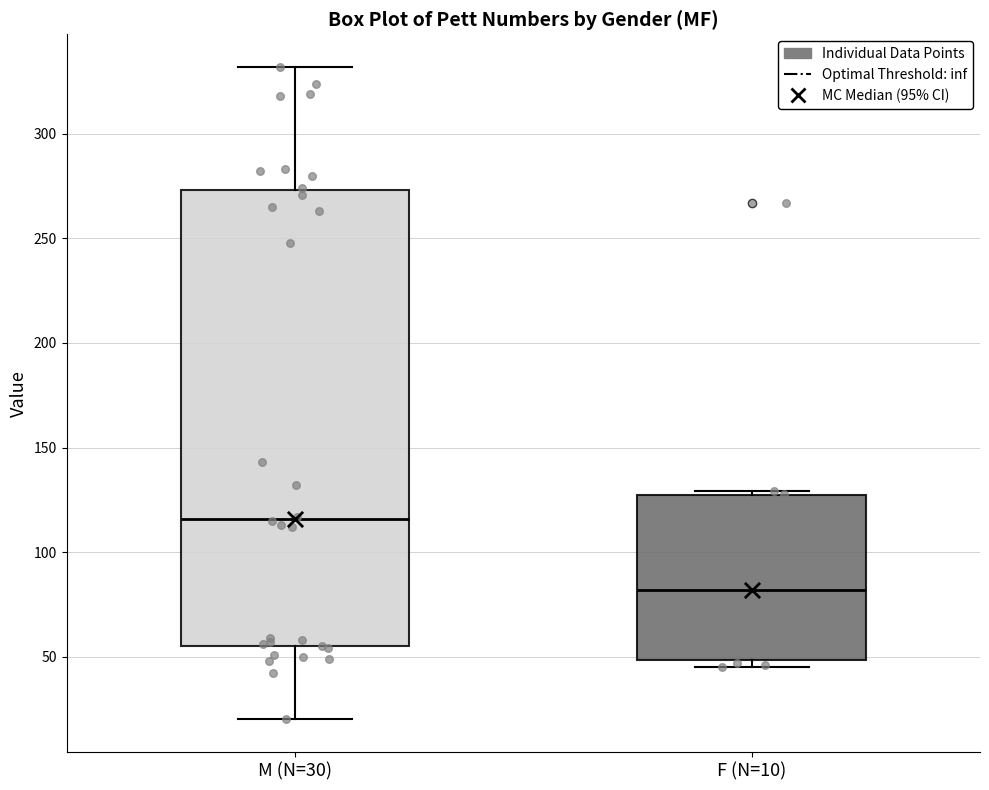

Where does the upper whisker of the box for M (N=30) end on the y-axis? The values are not printed on the chart, so give them approximately, as read against the axis.

330